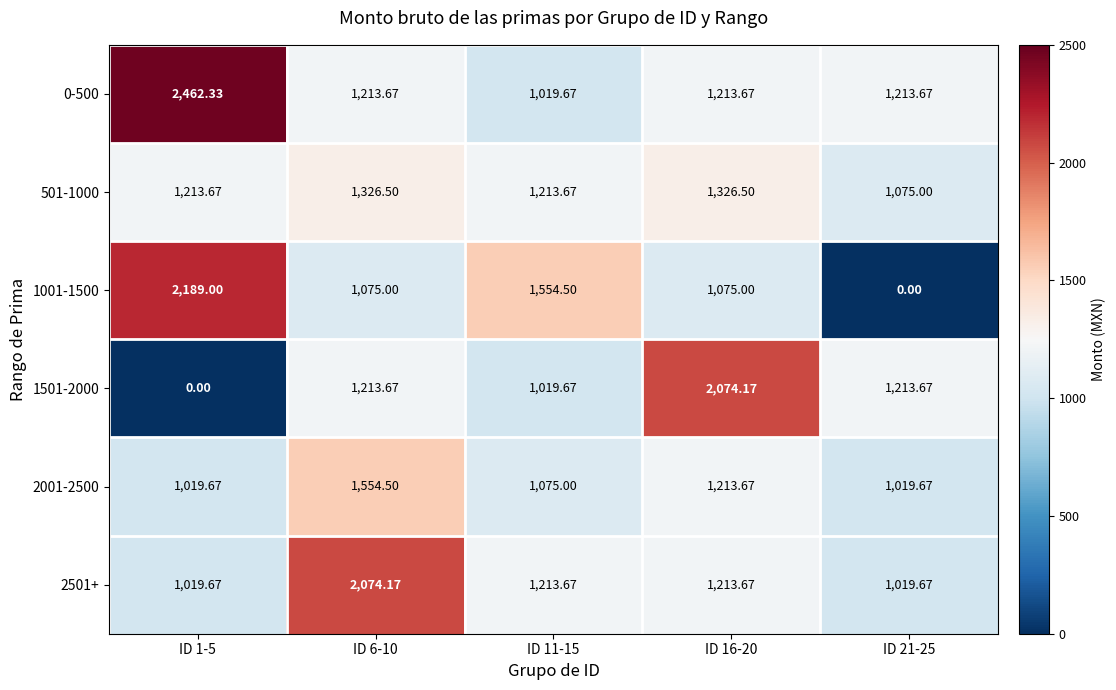

Is the value of 2001-2500 at ID 1-5 greater than the value of 501-1000 at ID 11-15?

No